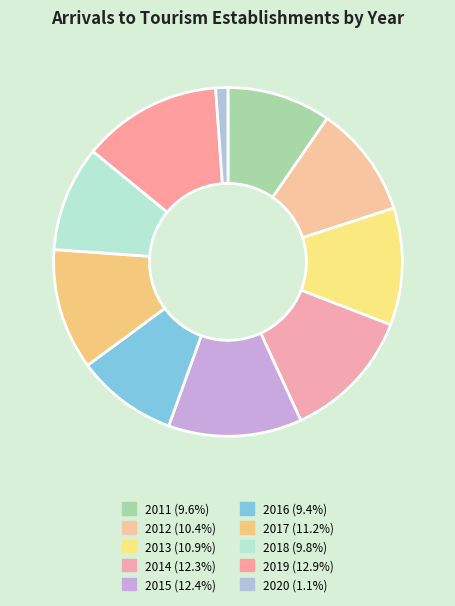

Is there any slice that represents more than half of the pie?

No